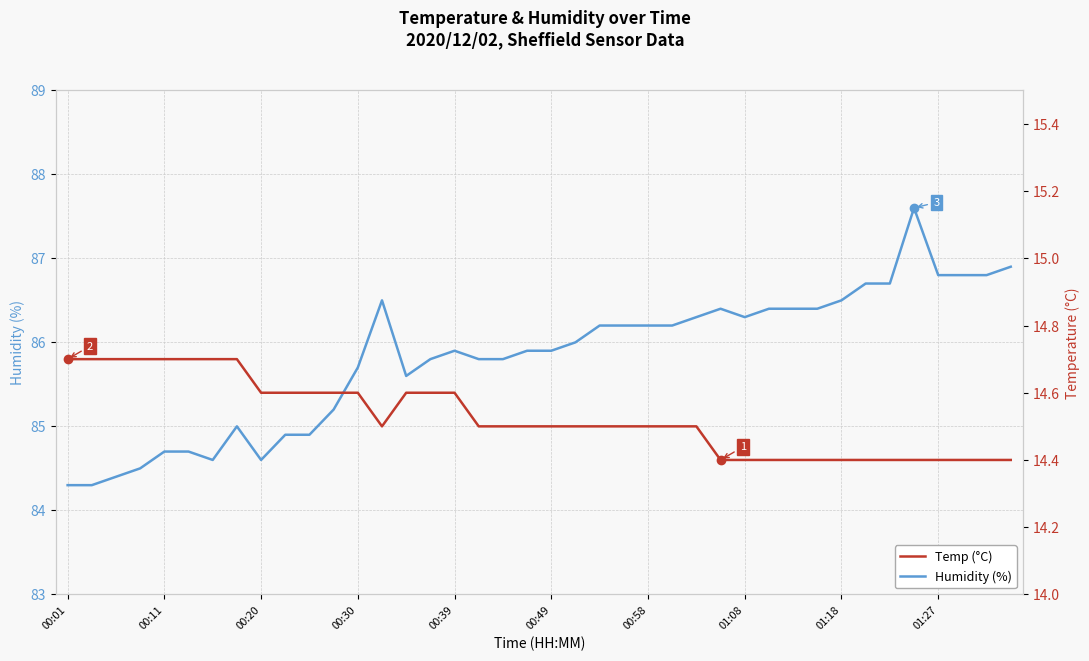

What is the lowest value of the Humidity (%) series?

84.3